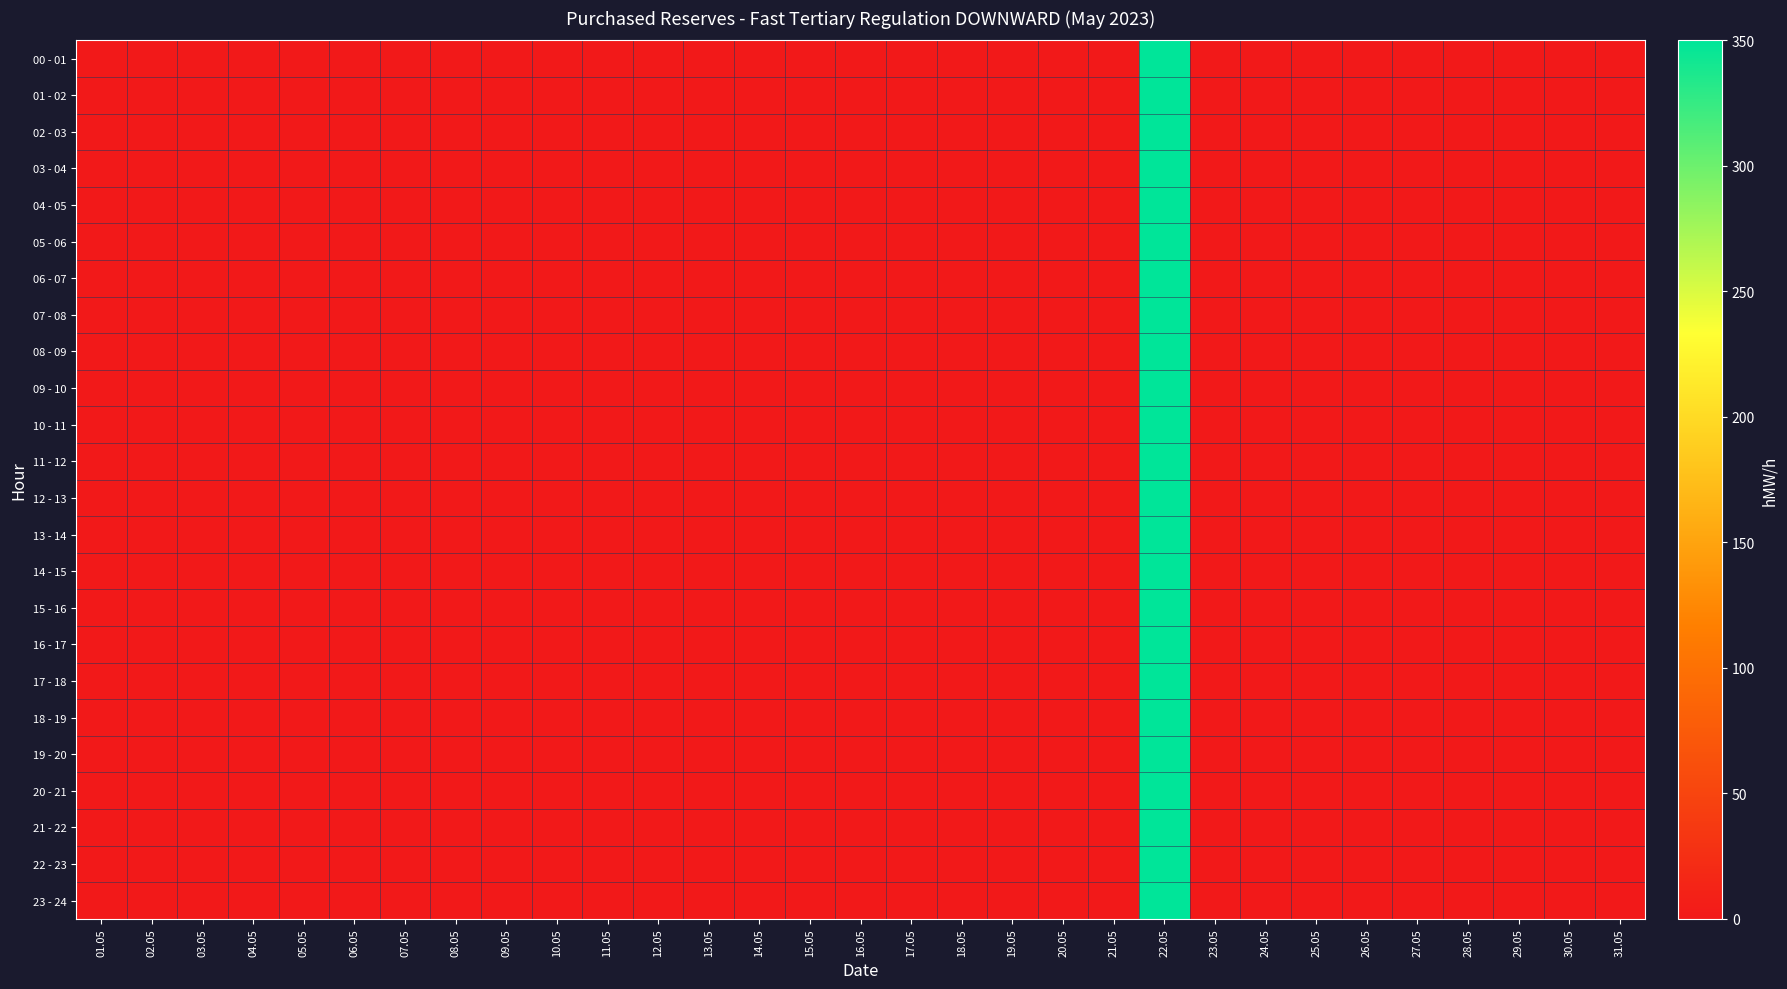

Between 02.05 and 21.05, which series saw the biggest shift?

00 - 01